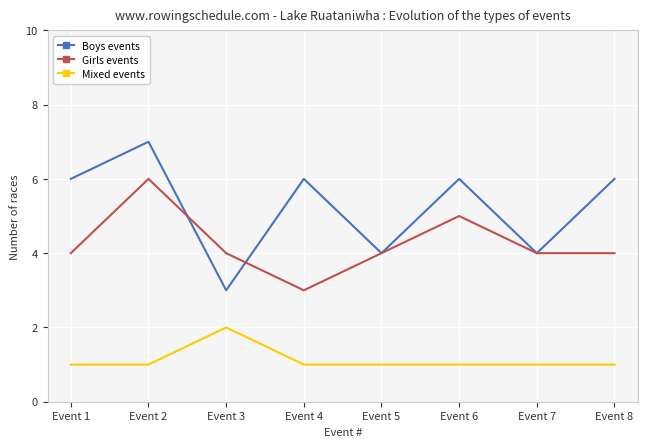

True or false: Mixed events and Girls events intersect in this chart.

False